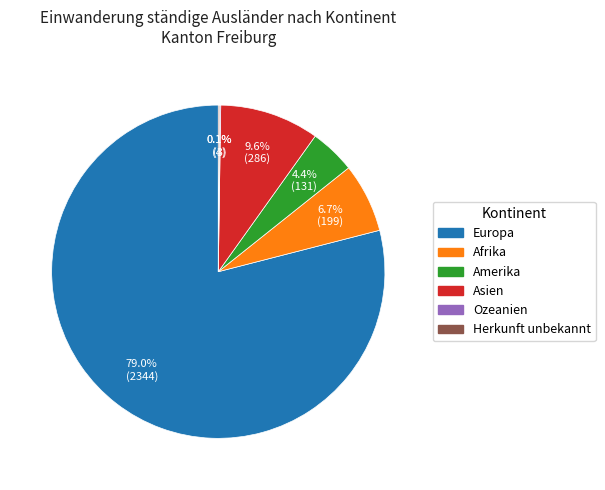

Which has a higher value, Europa or Asien?

Europa